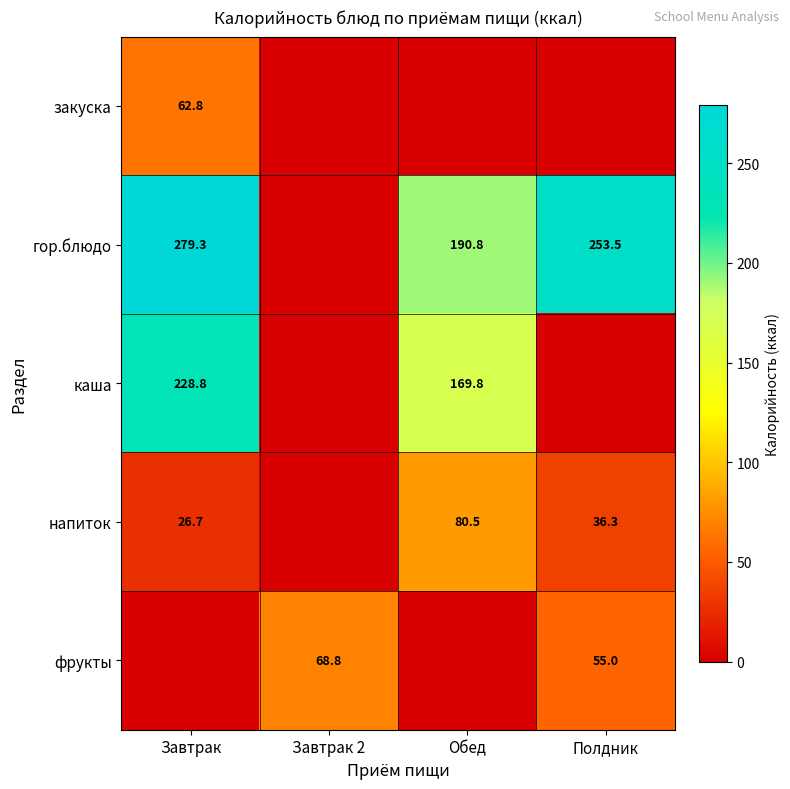

Which category has the lowest value across all series?

Завтрак 2